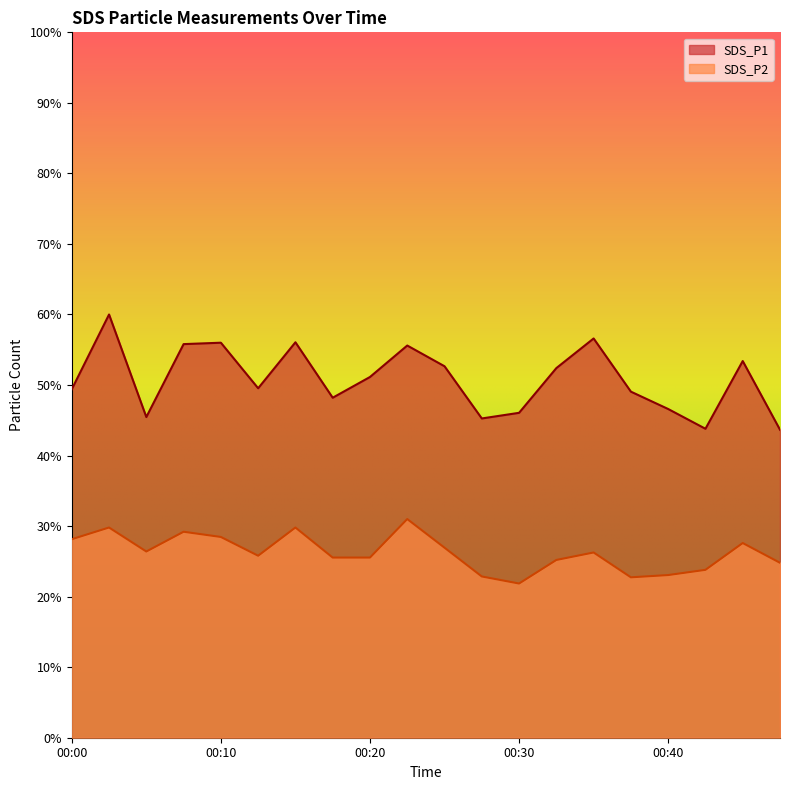

What is the minimum value shown in the chart?

21.9